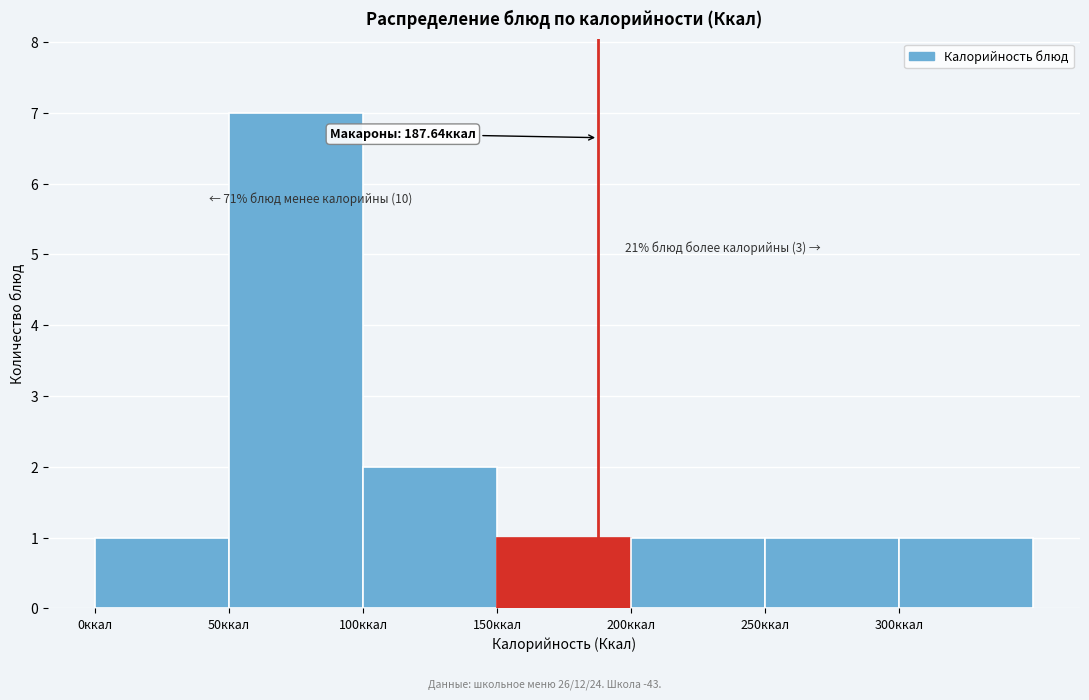

Over which range of the x-axis is the bar tallest?

50 to 100